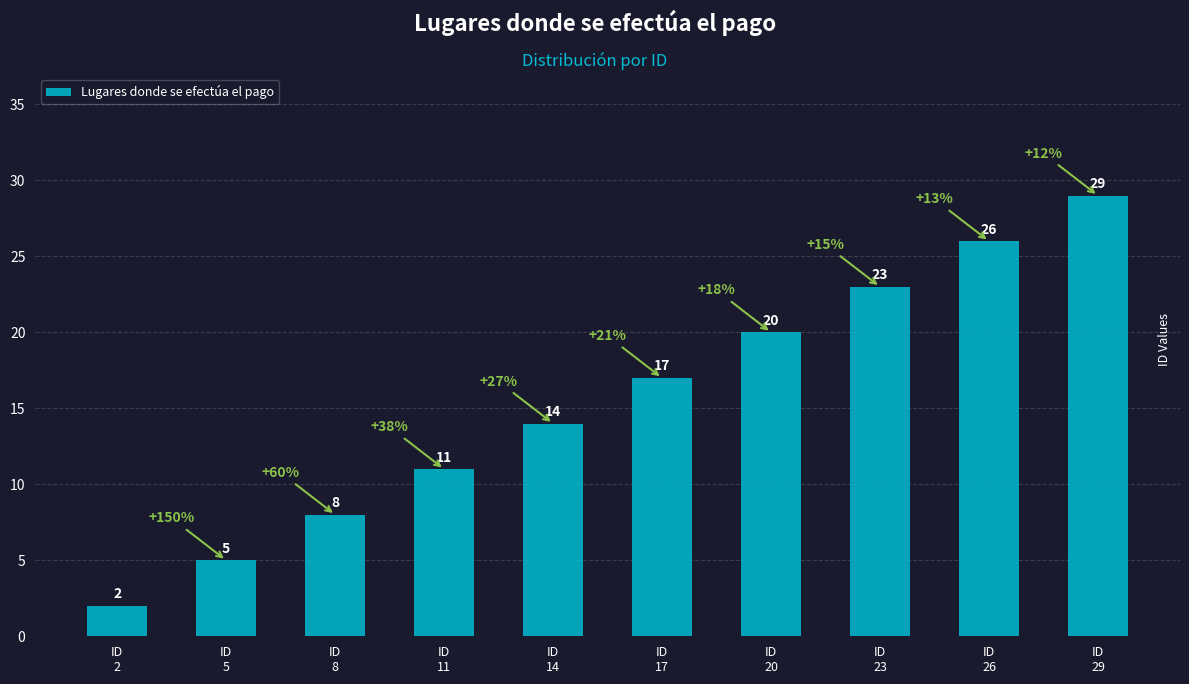

Which category has the highest value across all series?

ID
29